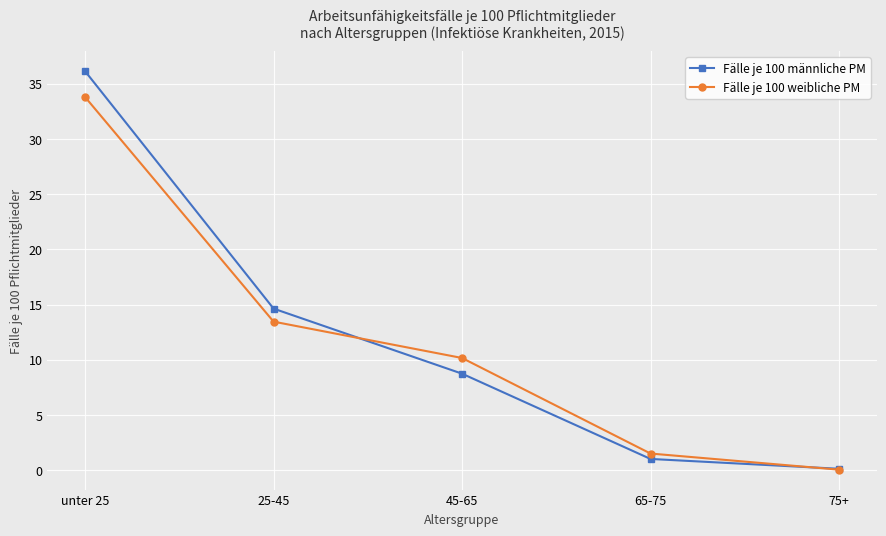

What is the value of the Fälle je 100 weibliche PM point at the 5th from the left?

0.1